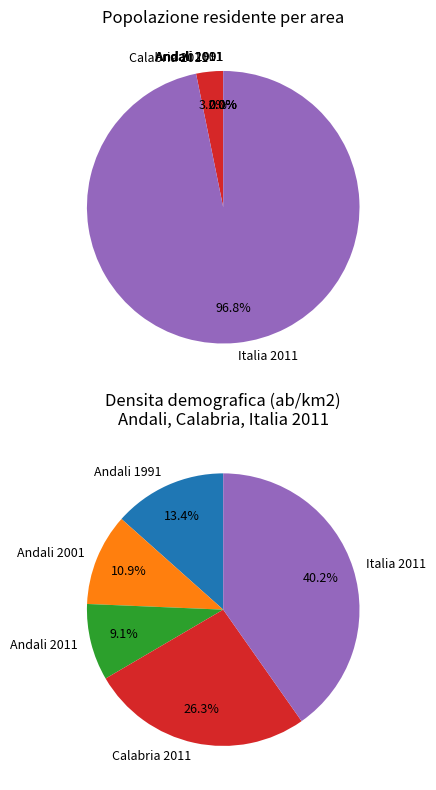

Is it true that Andali 2001 is 0% of the pie?

True